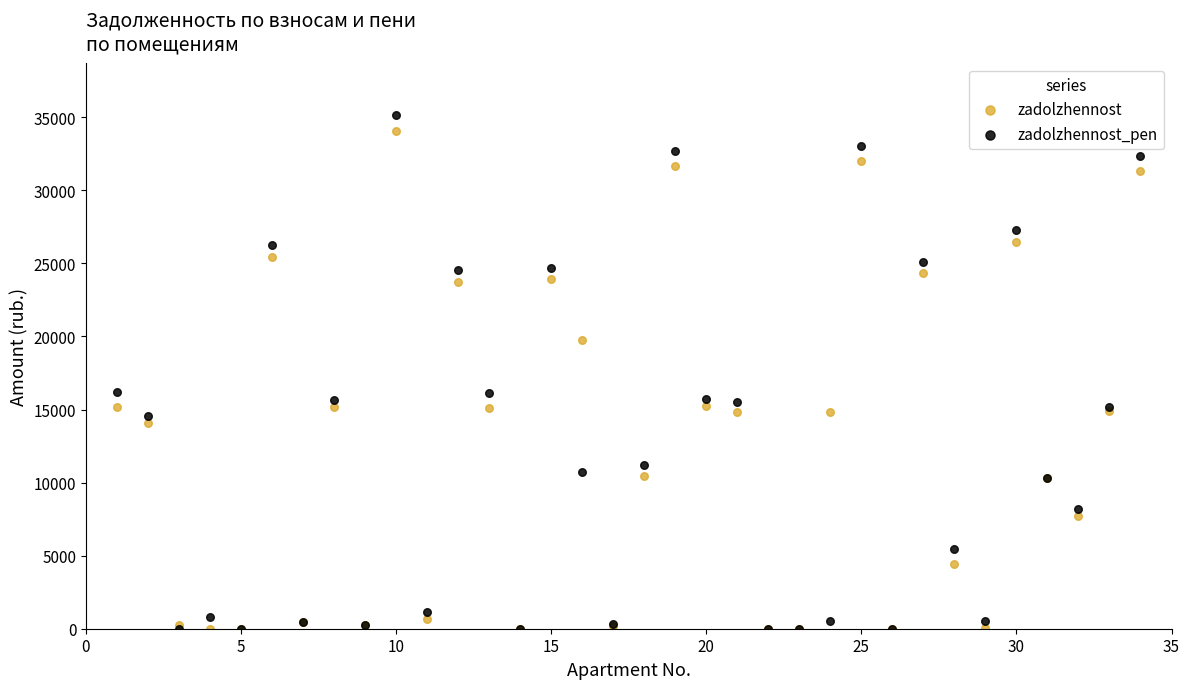

What are all the series names shown in the legend?

zadolzhennost, zadolzhennost_pen